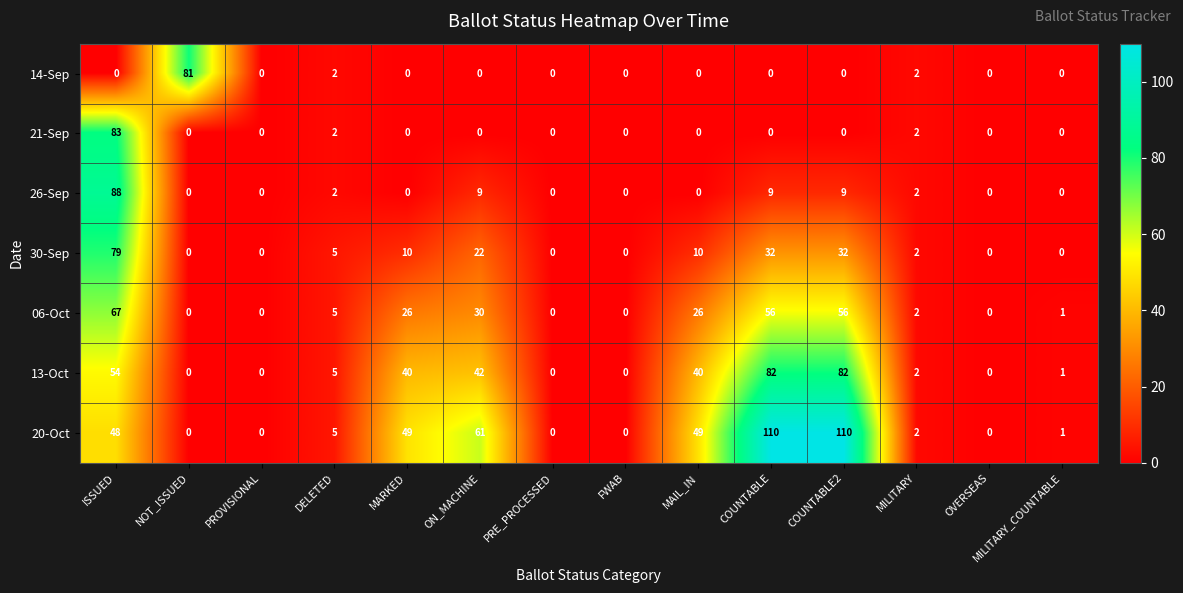

The 14-Sep series shows -26 at ISSUED. True or false?

False